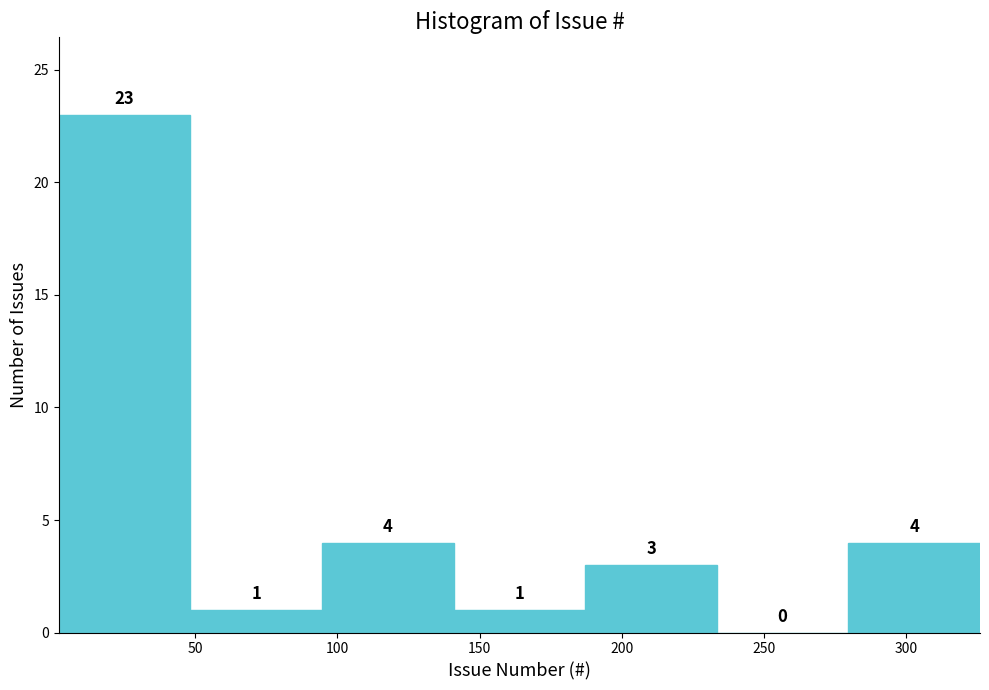

Reading left to right, transcribe this chart: for each bar, give the range it covers on the x-axis and its height. The bar edges are not printed on the chart, so give them approximately, as read against the axis.

0 to 50: 23
50 to 95: 1
95 to 140: 4
140 to 185: 1
185 to 235: 3
235 to 280: 0
280 to 325: 4